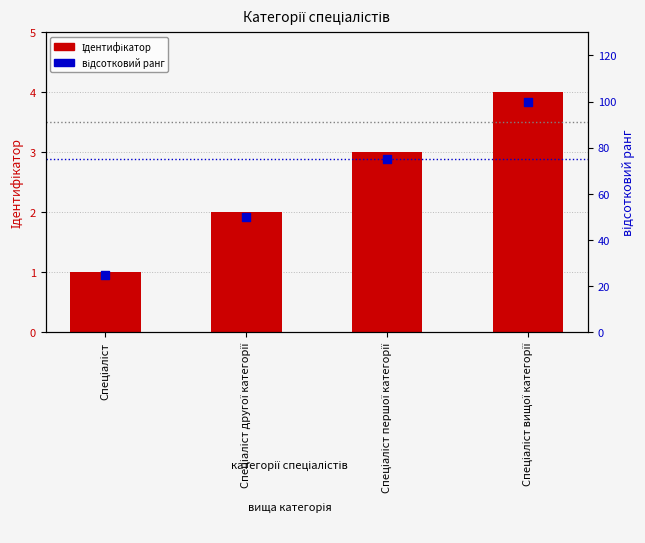

Which series has the largest total across all categories?

відсотковий ранг